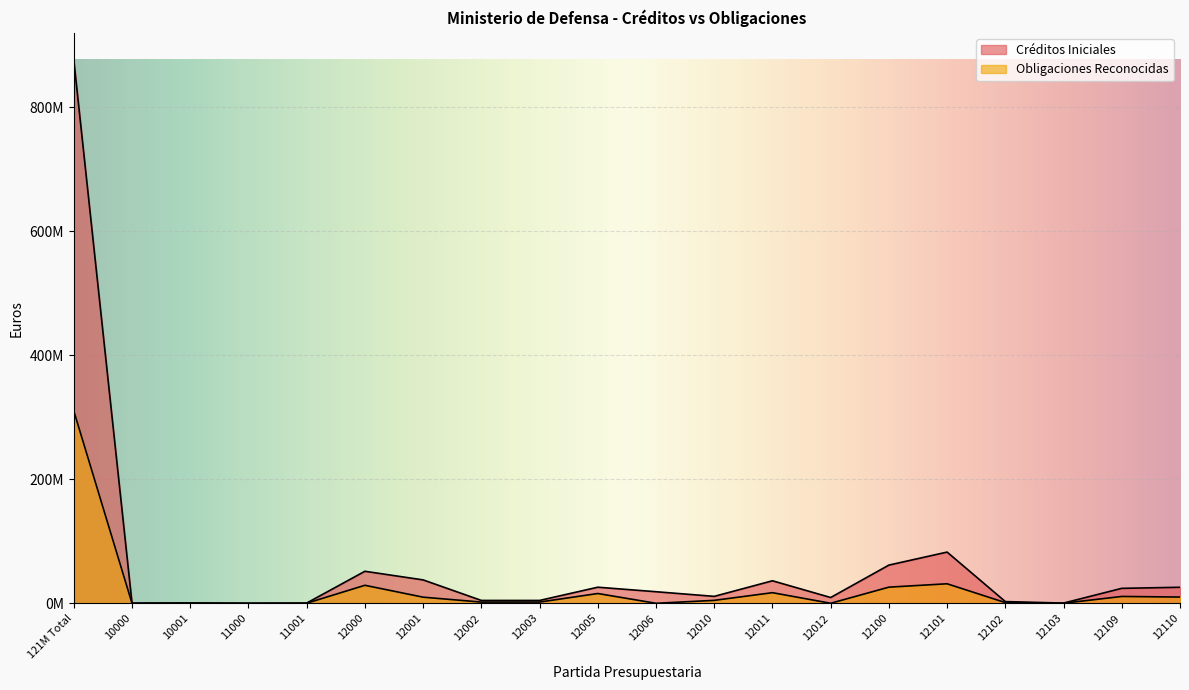

Is it true that Créditos Iniciales equals 4678830.0 at 12003?

True